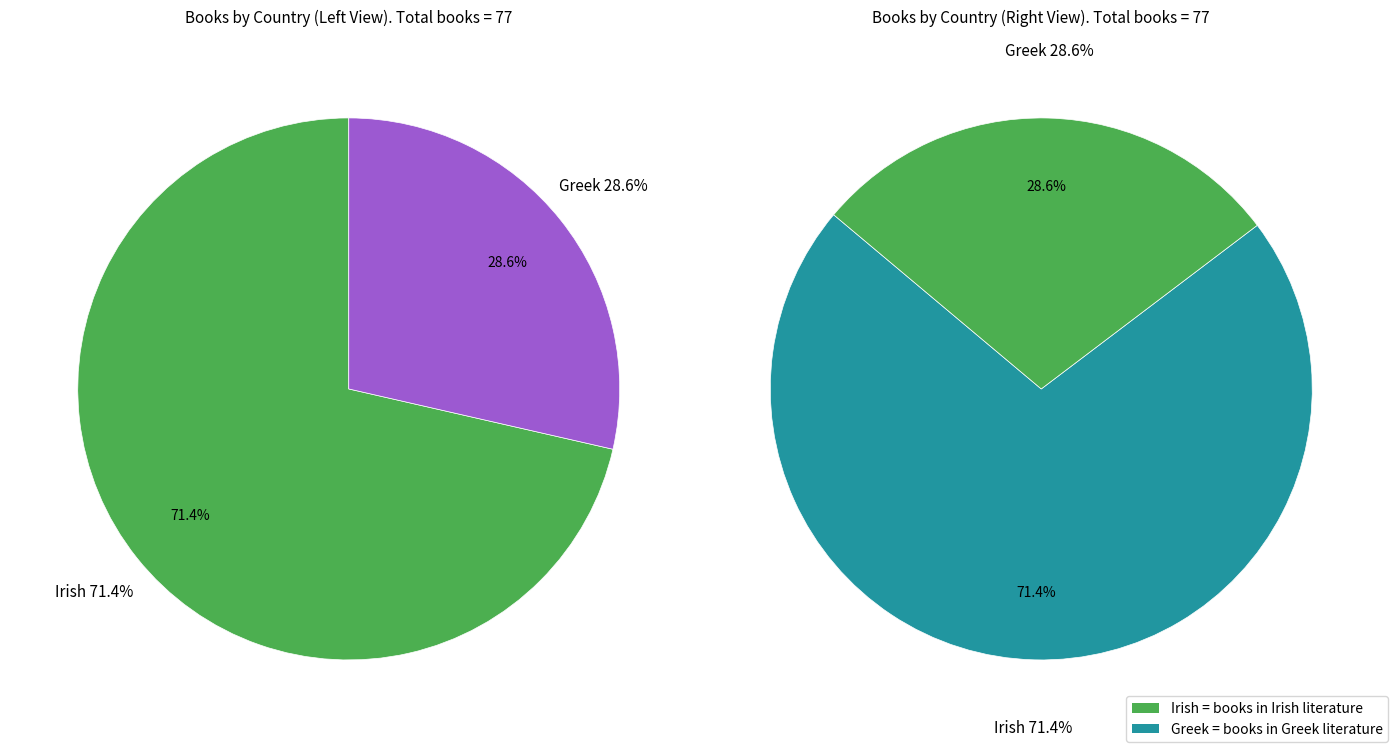

Combined, do Greek and Irish account for over 50%?

Yes